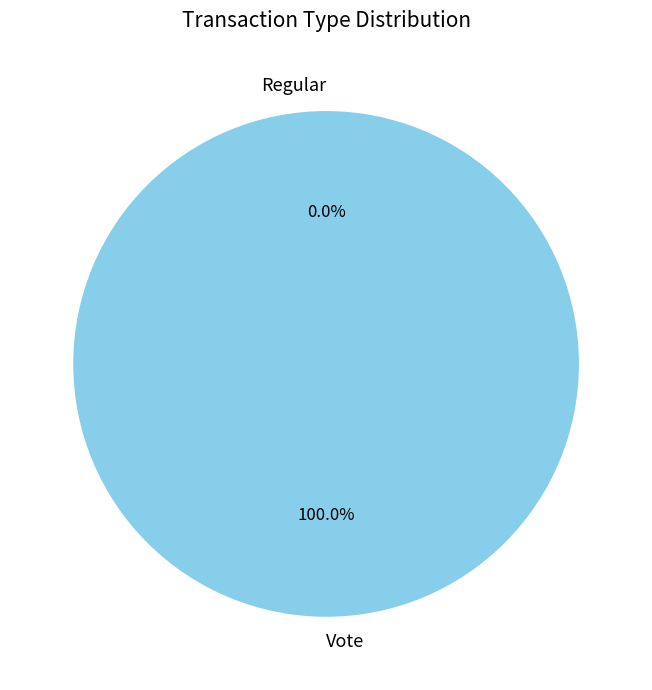

How many segments does this pie chart have?

2